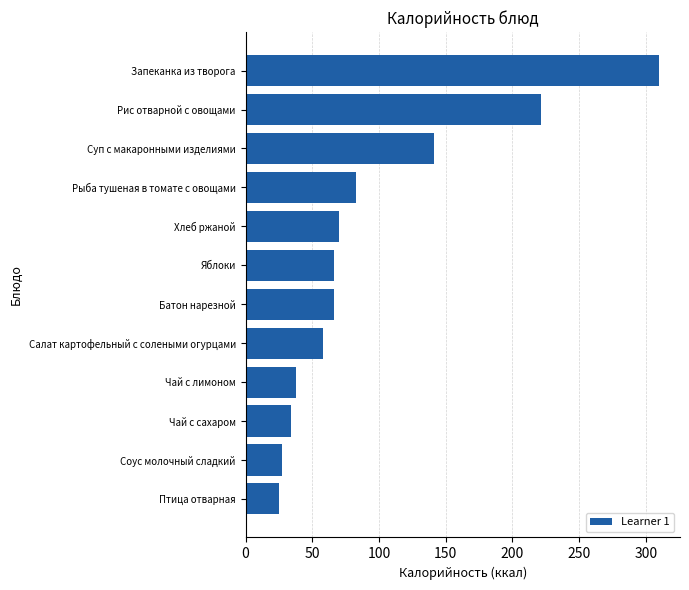

What is the difference between the maximum and minimum values?

285